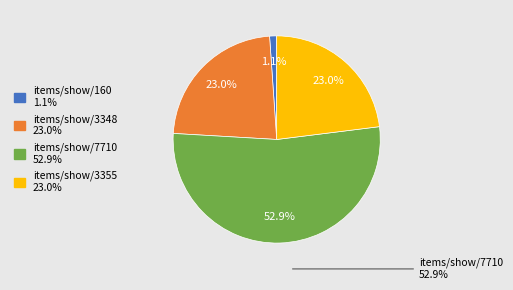

Is there a majority slice in this chart?

Yes